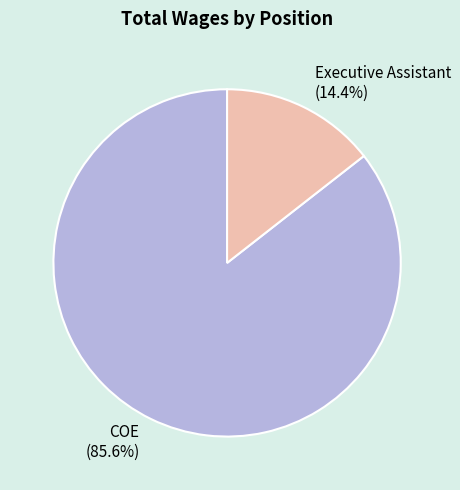

Rank the categories by value from lowest to highest.

Executive Assistant, COE